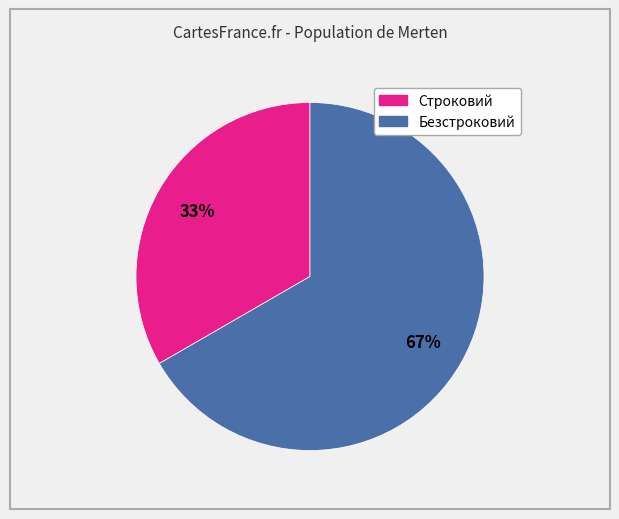

Which has a higher value, Безстроковий or Строковий?

Безстроковий